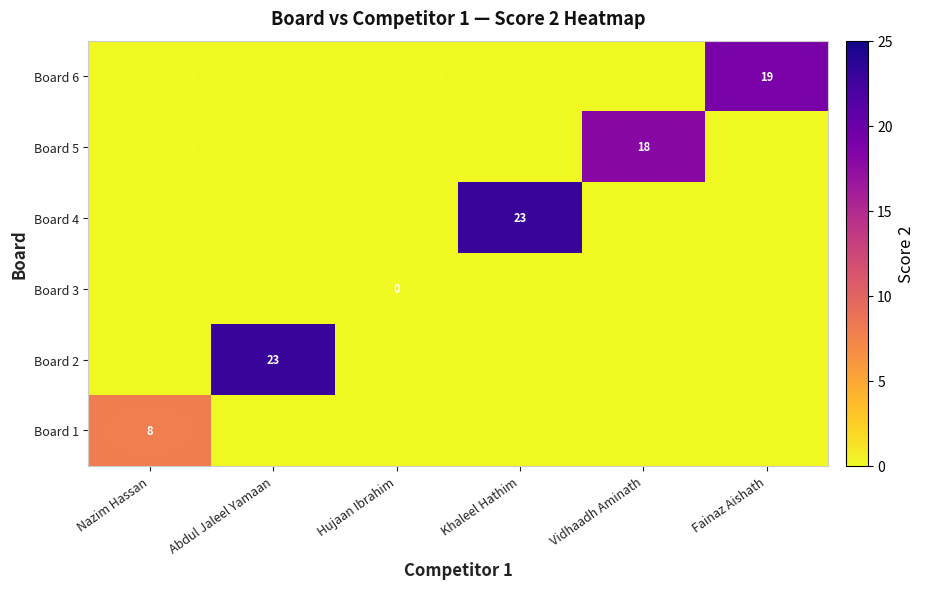

At Khaleel Hathim, list the series in order from smallest to largest.

Board 1, Board 2, Board 3, Board 5, Board 6, Board 4